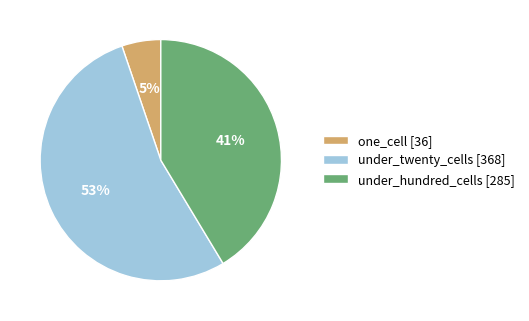

What is the smallest slice in the pie chart?

one_cell